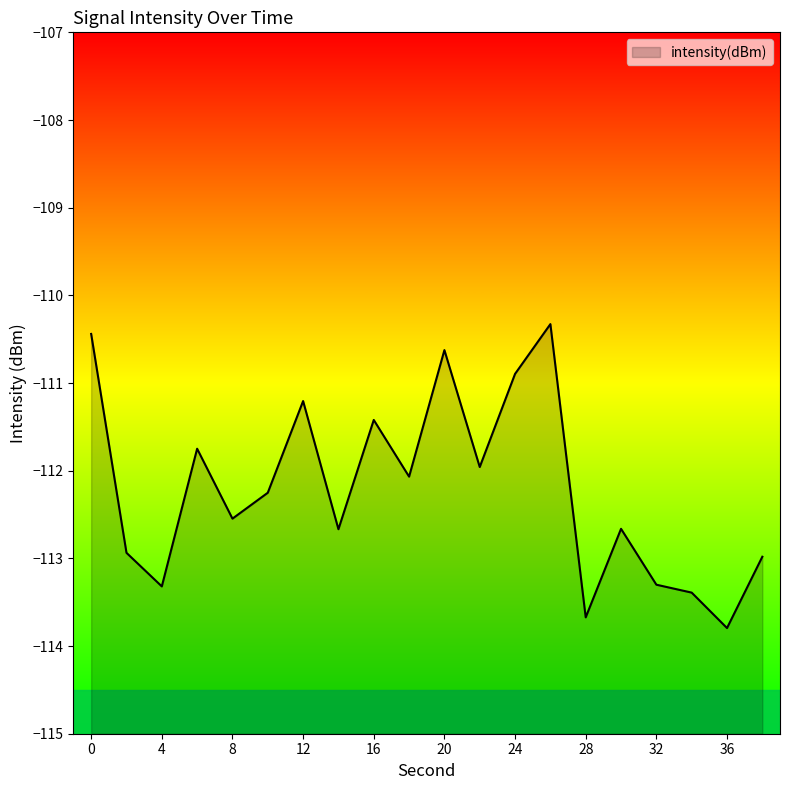

True or false: there are more than 0 points higher than both neighbors.

True